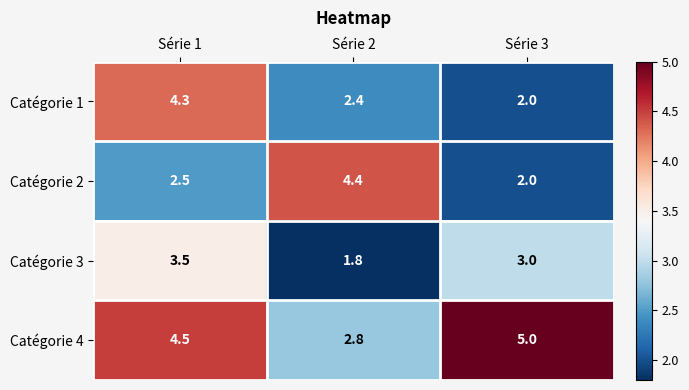

At which category is the sum across all series the highest?

Série 1